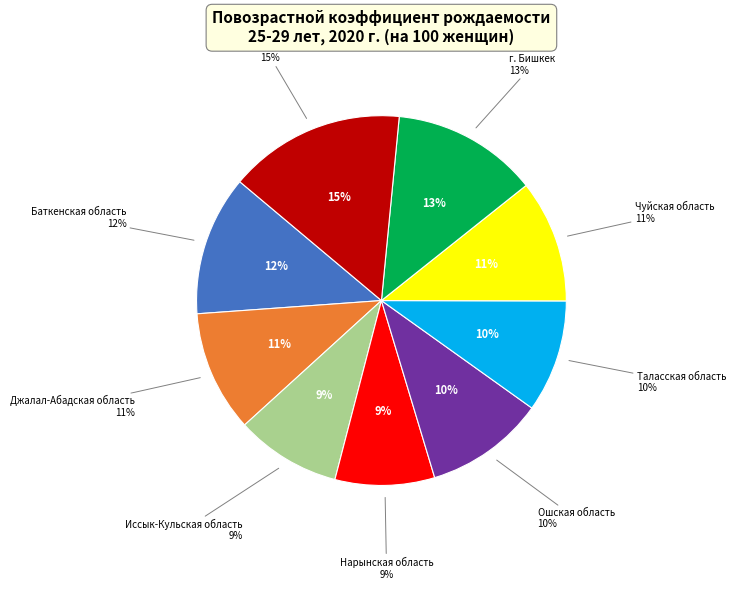

To the nearest percent, what percentage of the pie is Таласская область?

10%